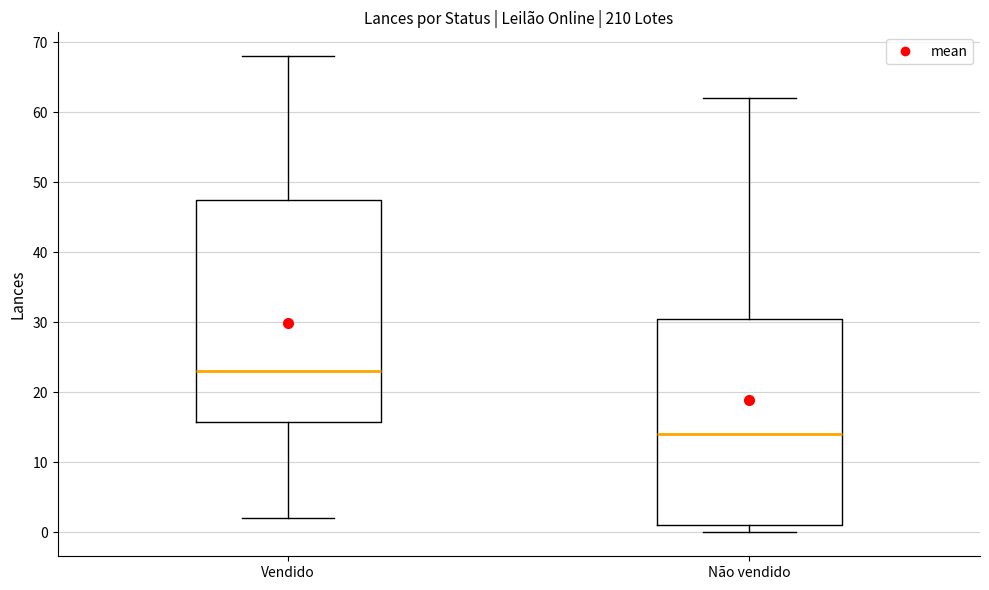

Reading left to right, read every box against the y-axis: the position of its median line, the range the box covers, and the ends of its whiskers. The values are not printed on the chart, so give them approximately, as read against the axis.

Vendido: median 23, box 16 to 48, whiskers 2 to 68
Não vendido: median 14, box 1 to 31, whiskers 0 to 62